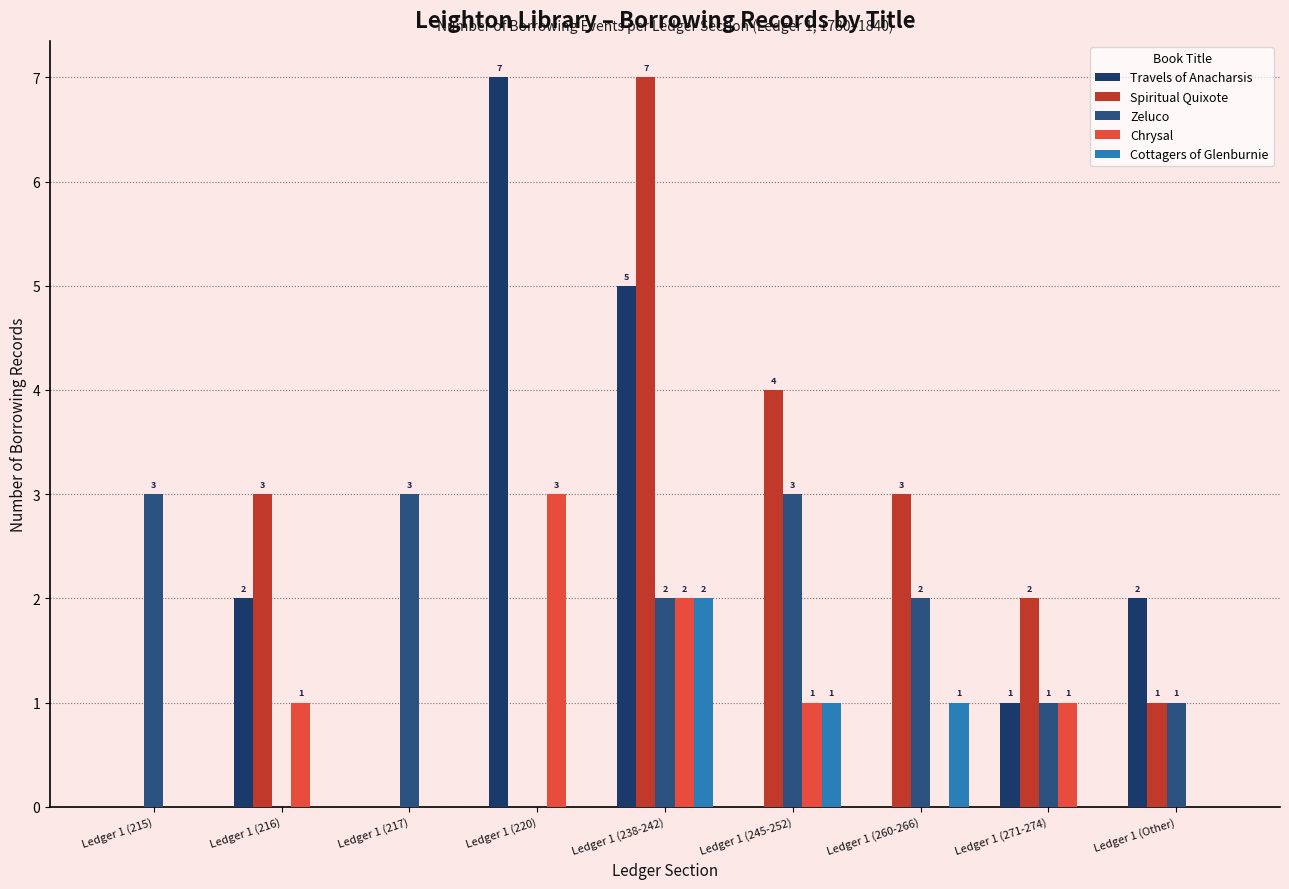

What is the difference between the maximum and minimum values in the Travels of Anacharsis series?

7